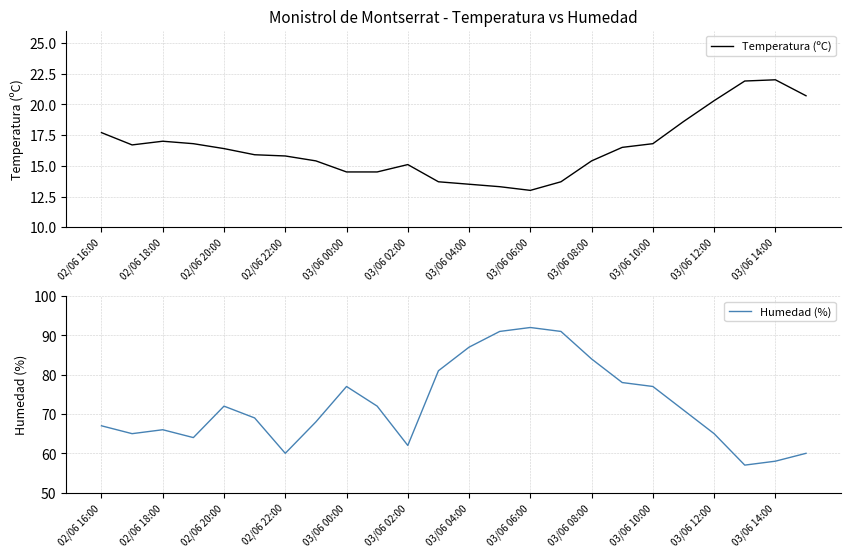

What is the highest value of the Humedad (%) series?

92